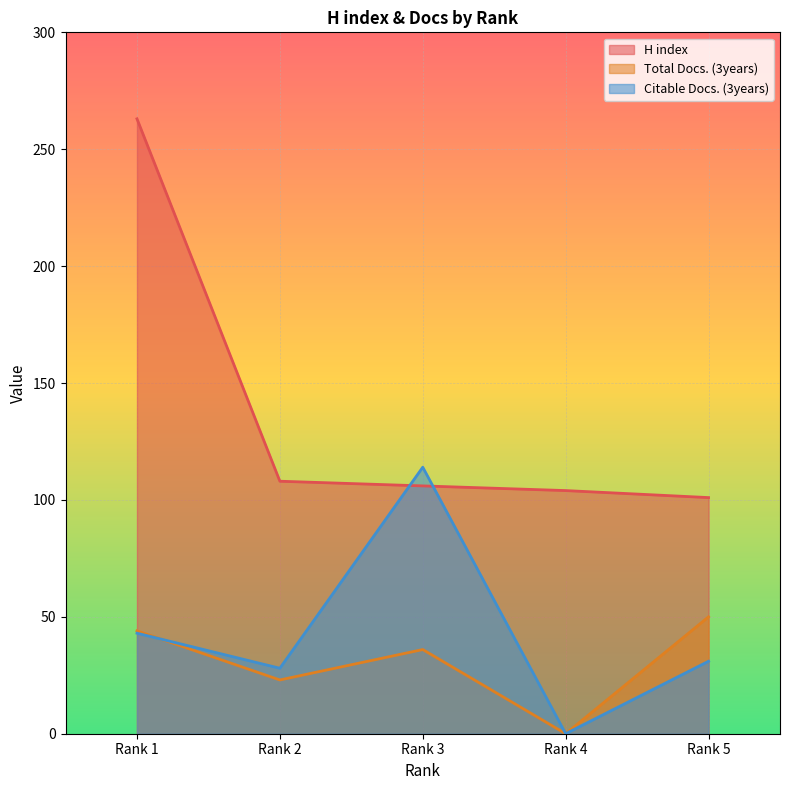

In Total Docs. (3years), how many points are higher than both neighbors (excluding endpoints)?

1